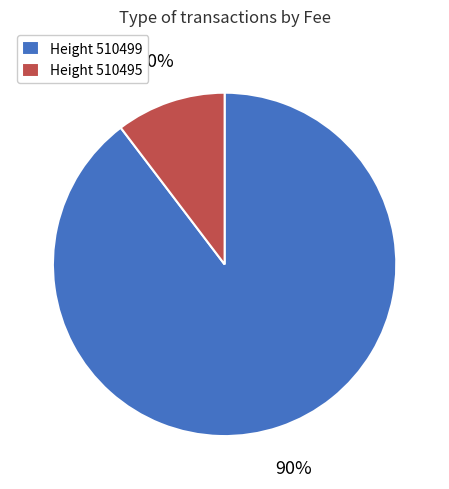

To the nearest percent, what is the average slice percentage?

50%